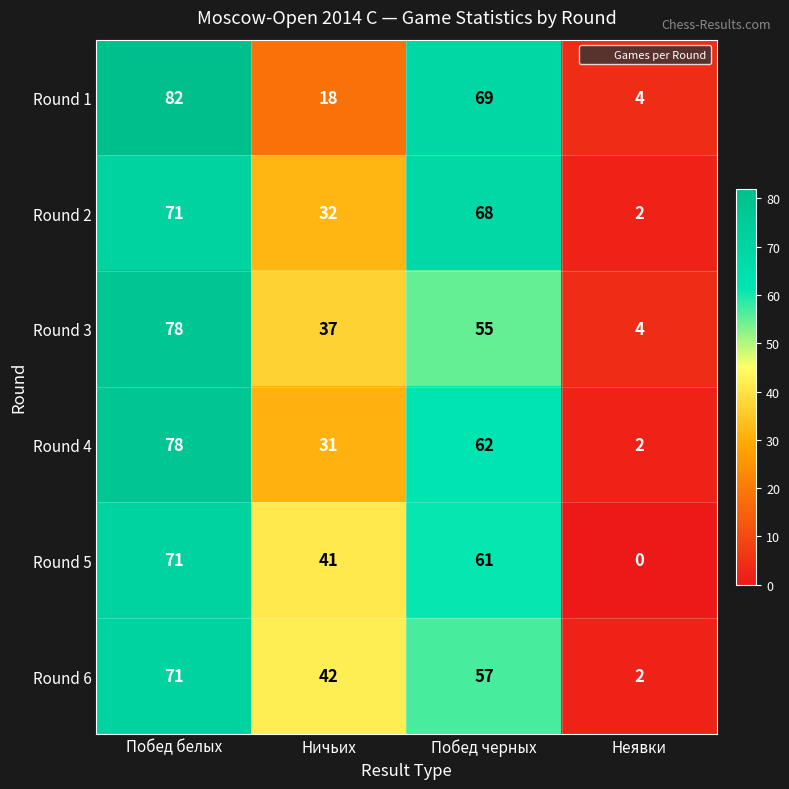

What is the total value across all series at Побед белых?

451